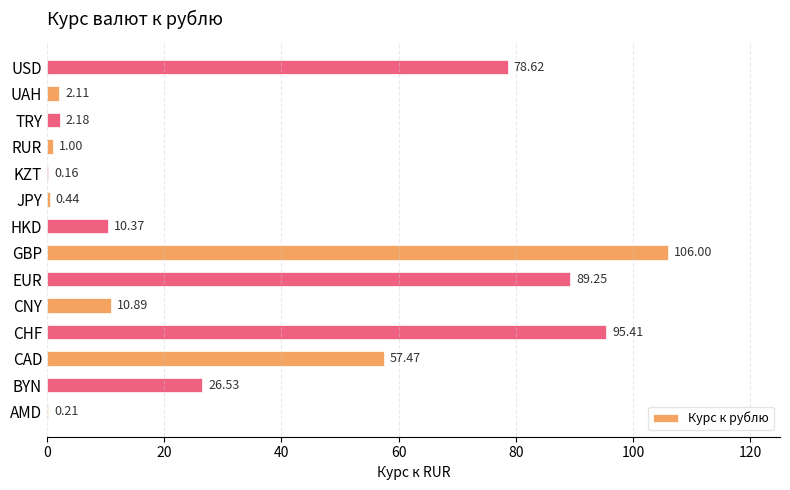

What is the greatest value displayed?

106.0